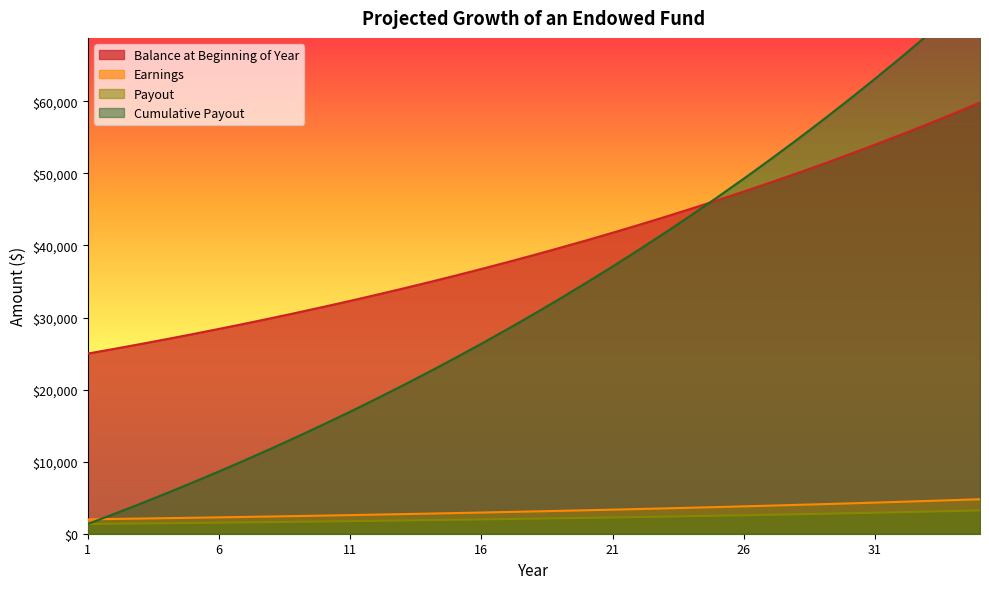

What is the minimum value shown in the chart?

1350.0